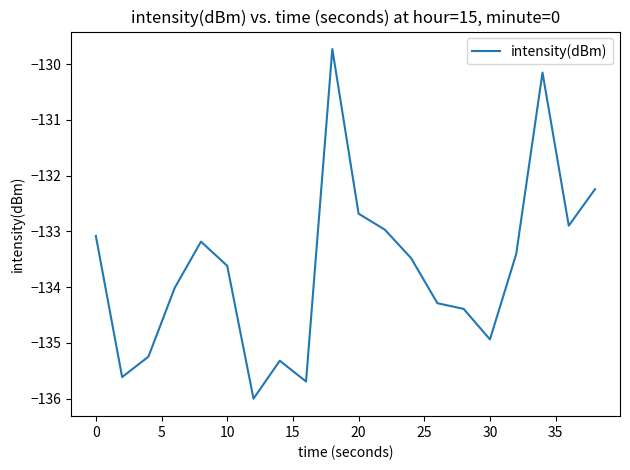

What is the maximum value shown in the chart?

-129.7